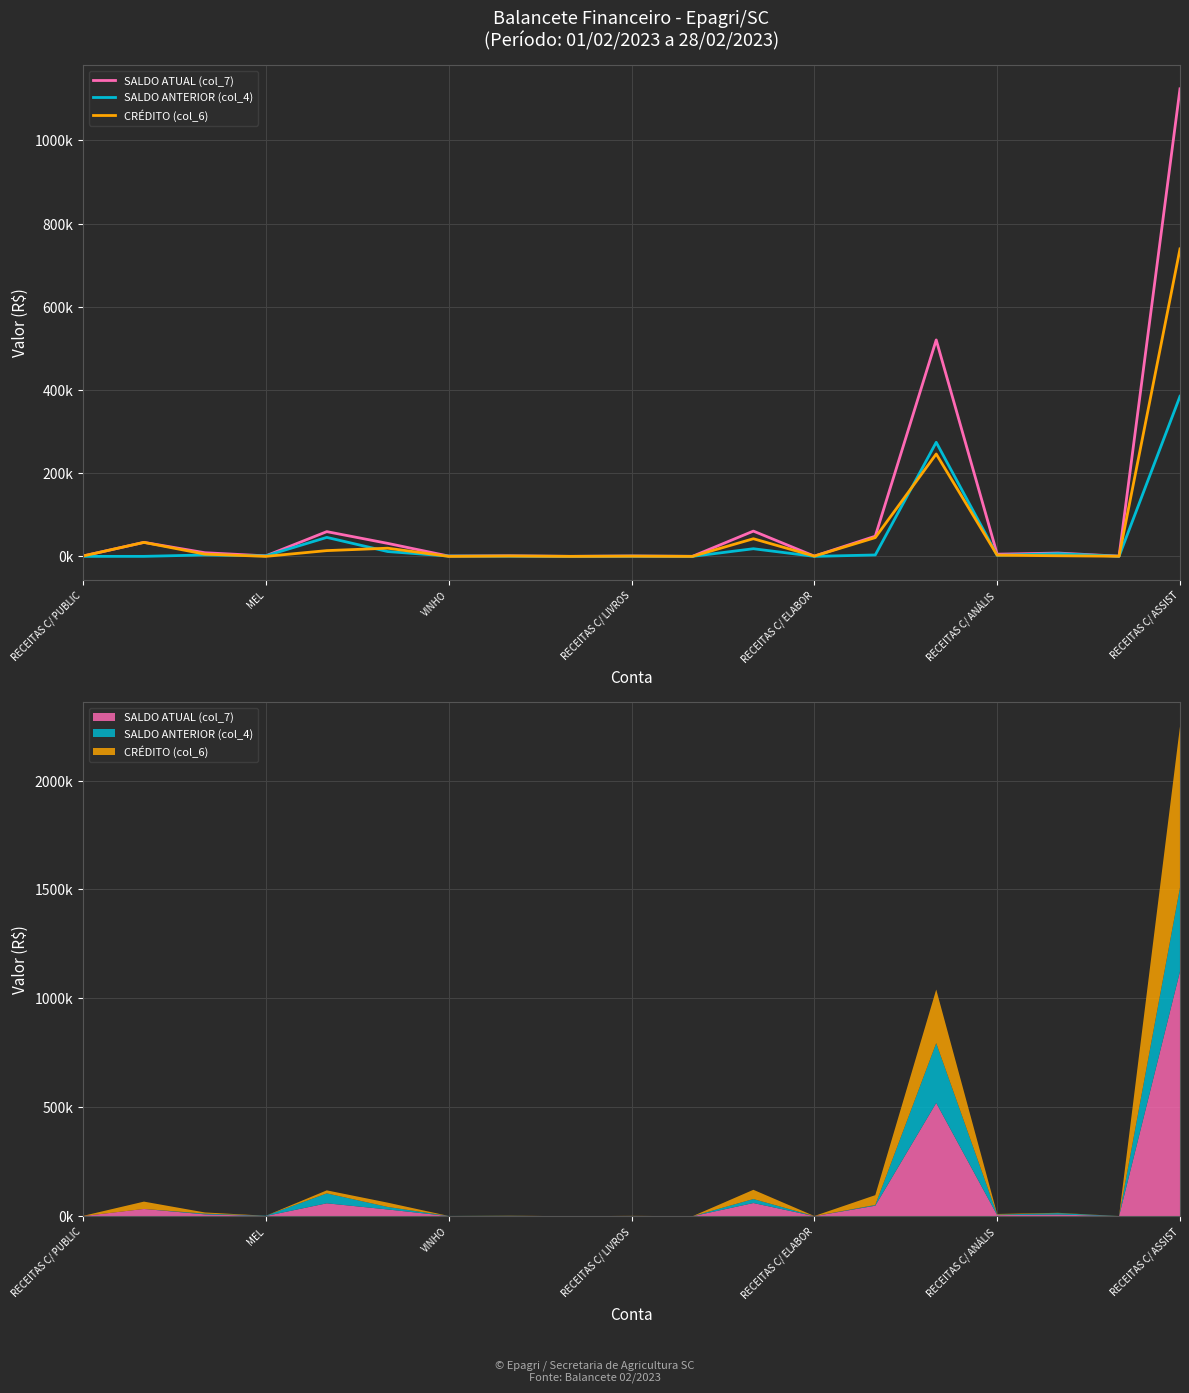

At how many categories does at least one series exceed 192430?

2